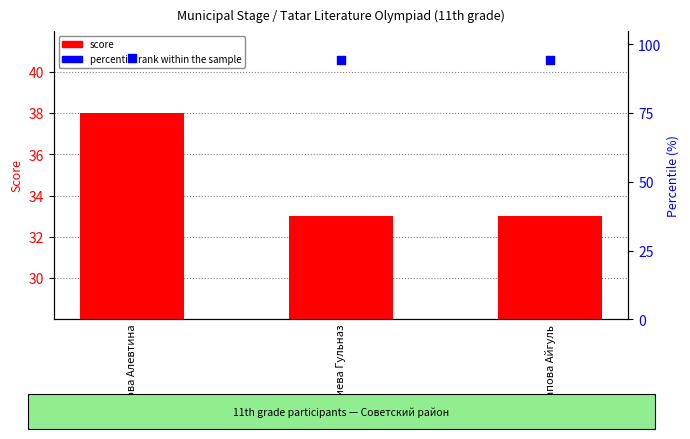

At which category is the sum across all series the highest?

Якимова Алевтина